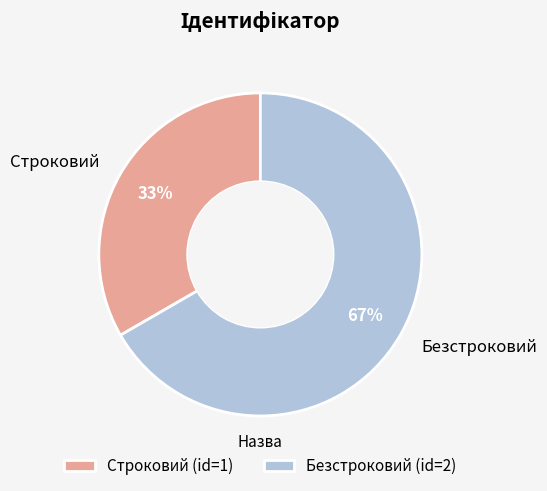

Between Безстроковий and Строковий, which is larger?

Безстроковий